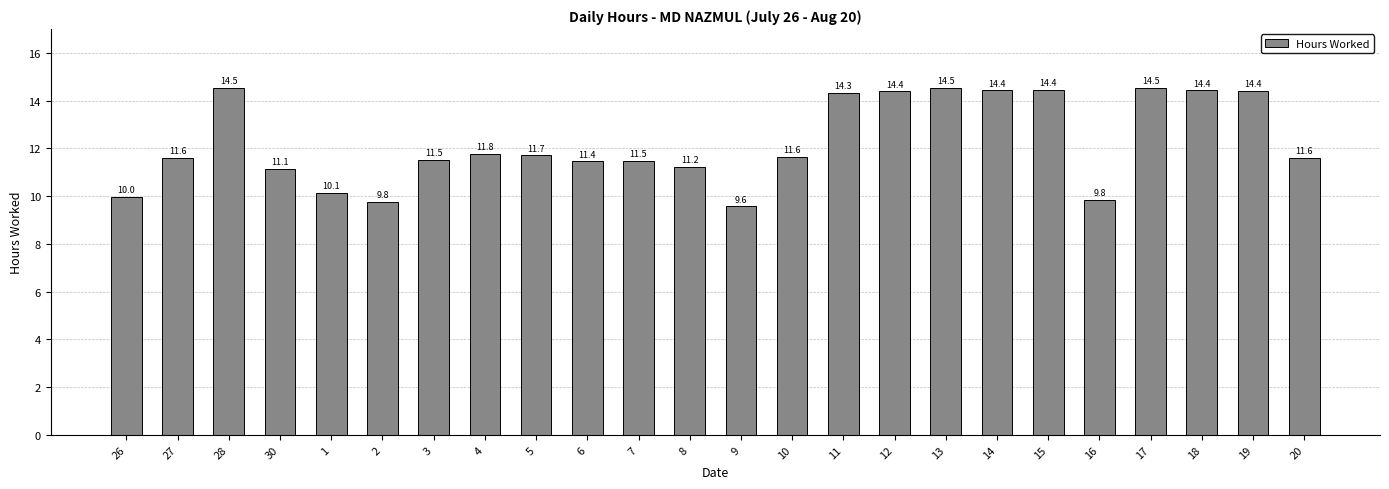

What is the approximate value at 2?

9.8